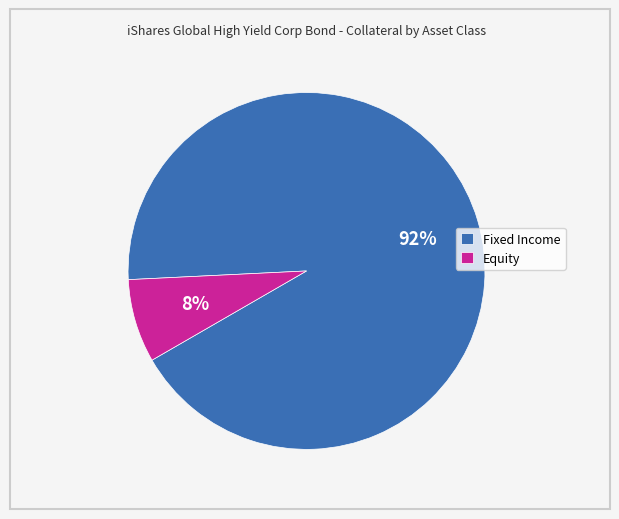

What percentage is the Fixed Income slice, to the nearest percent?

92%